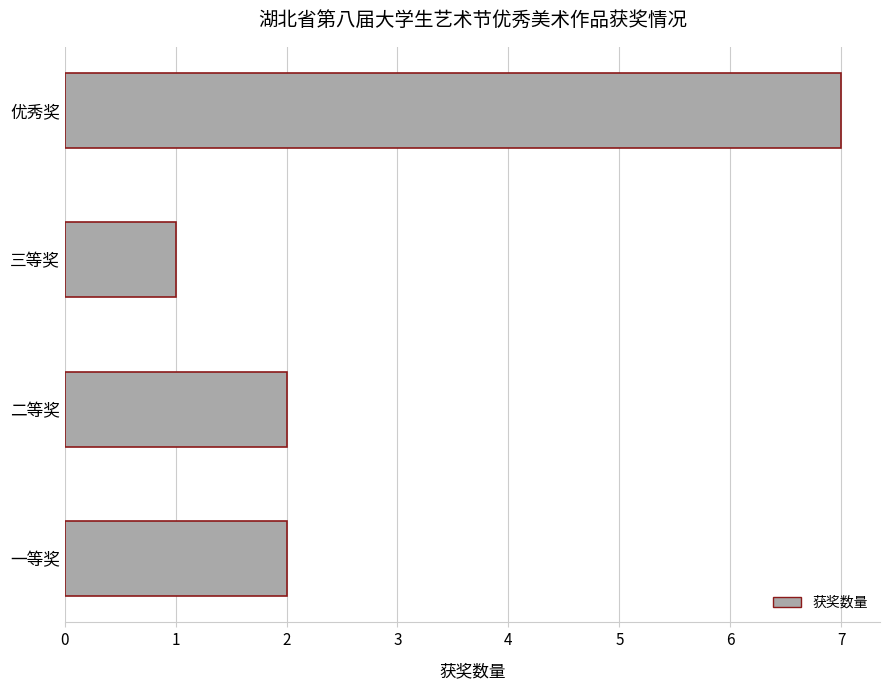

Which has a higher value, 优秀奖 or 三等奖?

优秀奖